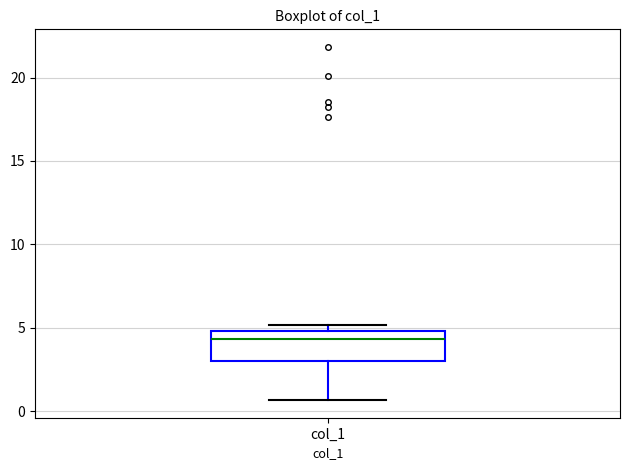

Where is the lower edge of the box for col_1 on the y-axis? The values are not printed on the chart, so give them approximately, as read against the axis.

3.0